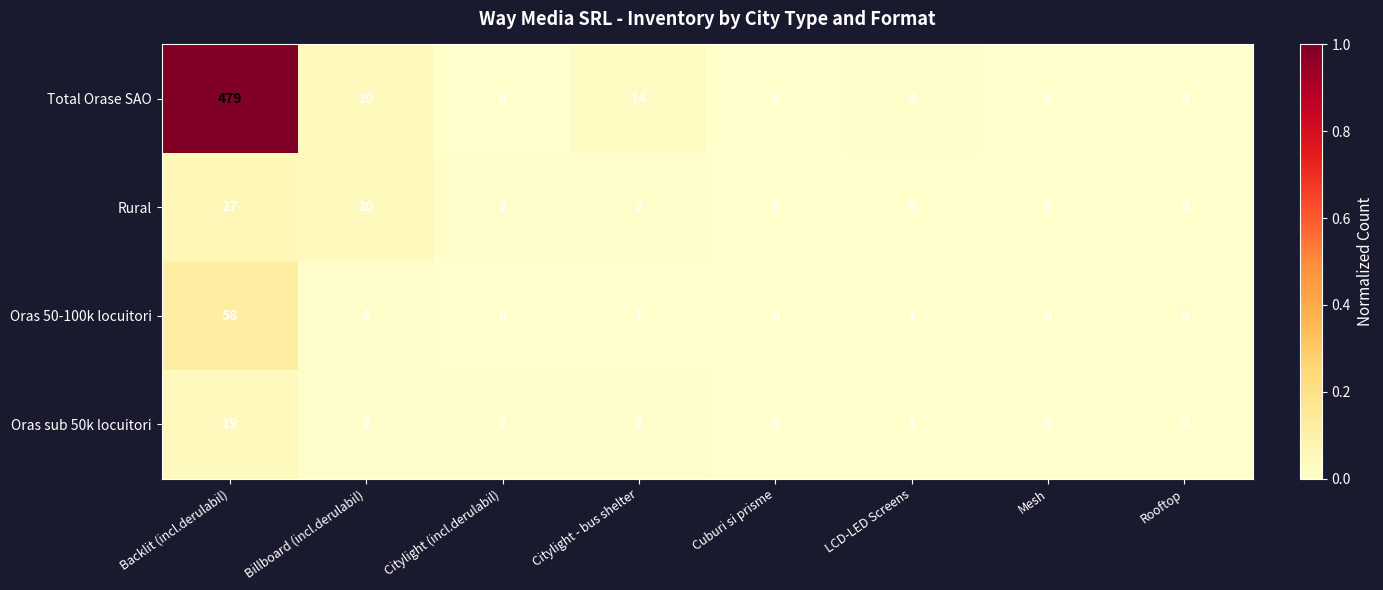

Rank the series at Backlit (incl.derulabil) from highest to lowest value.

Total Orase SAO, Oras 50-100k locuitori, Rural, Oras sub 50k locuitori